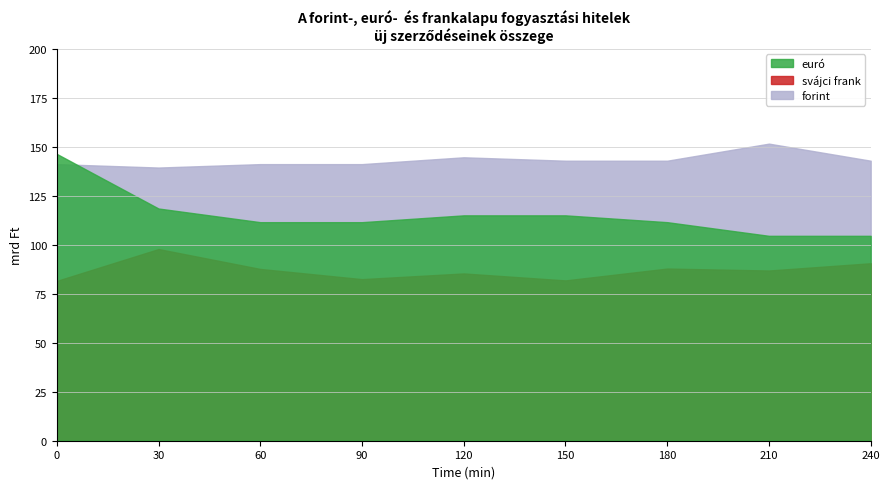

Which series has the widest spread of values?

euró